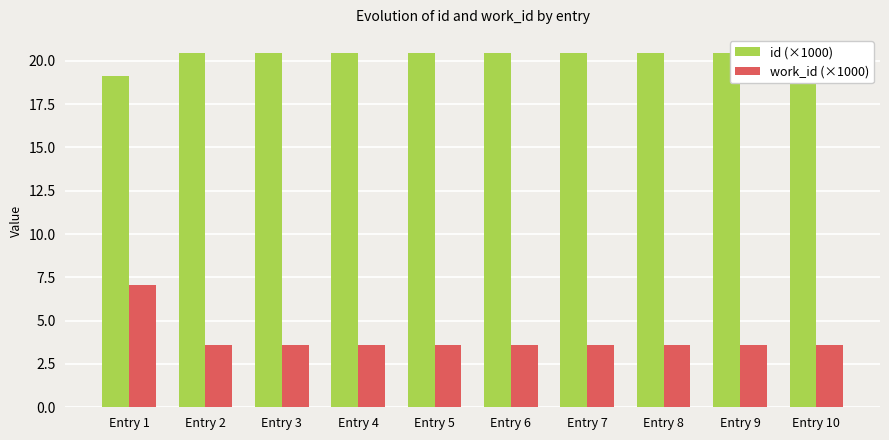

At how many categories does at least one series exceed 9?

10